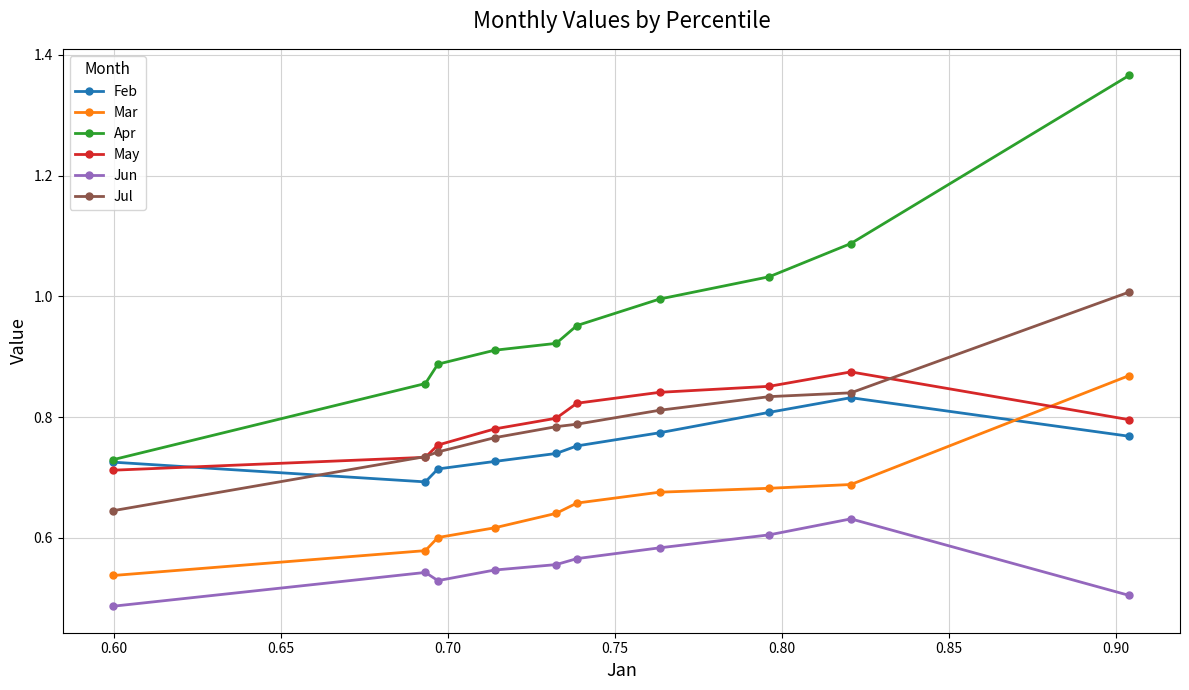

What is the difference between the maximum and minimum values in the May series?

0.2